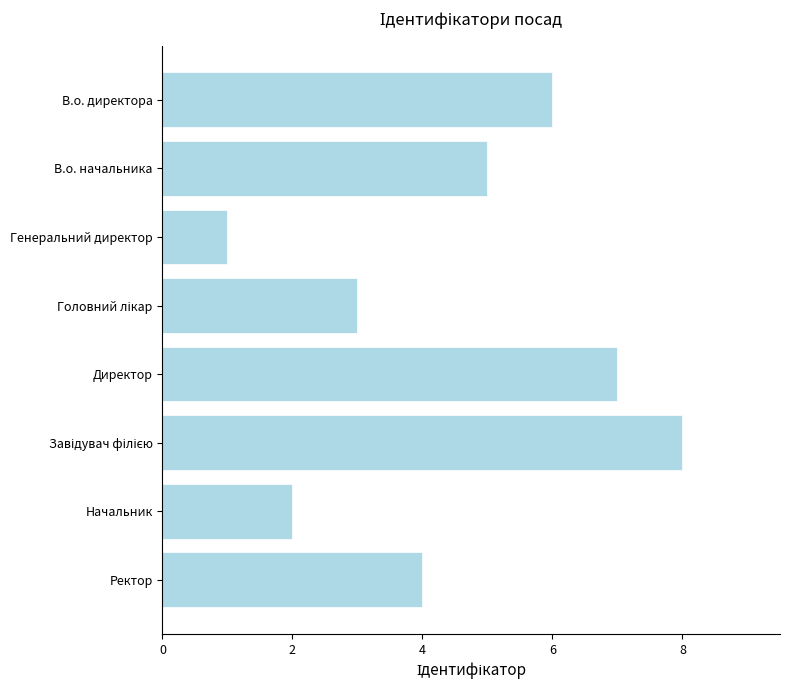

Is it true that the value at Генеральний директор is 0?

False